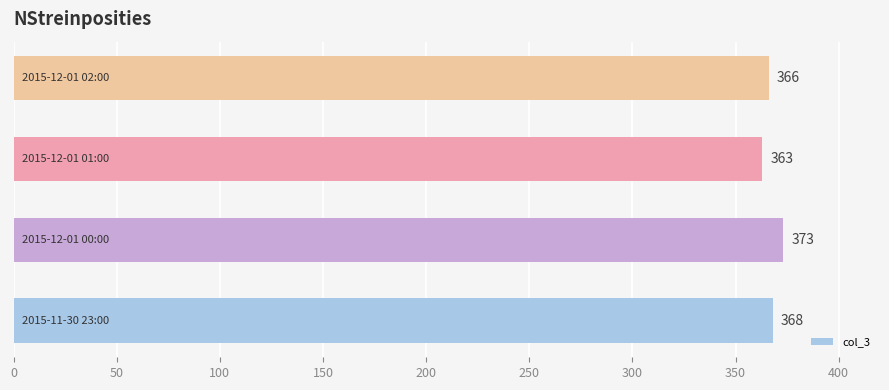

What is the greatest value displayed?

373